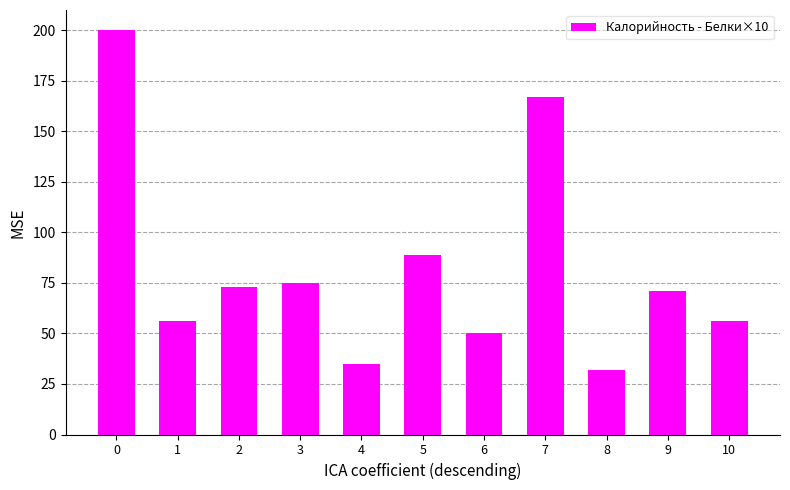

What is the maximum value shown in the chart?

200.0